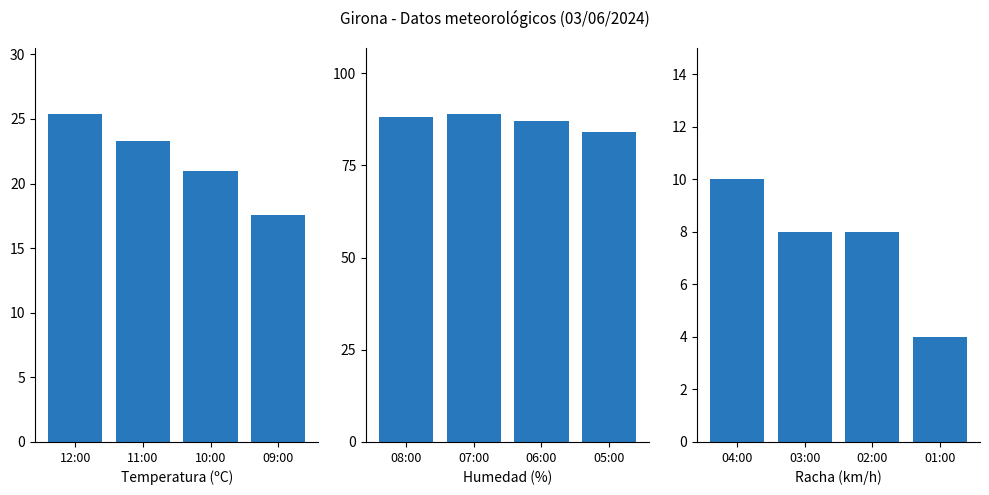

What position from the left is 09:00?

4